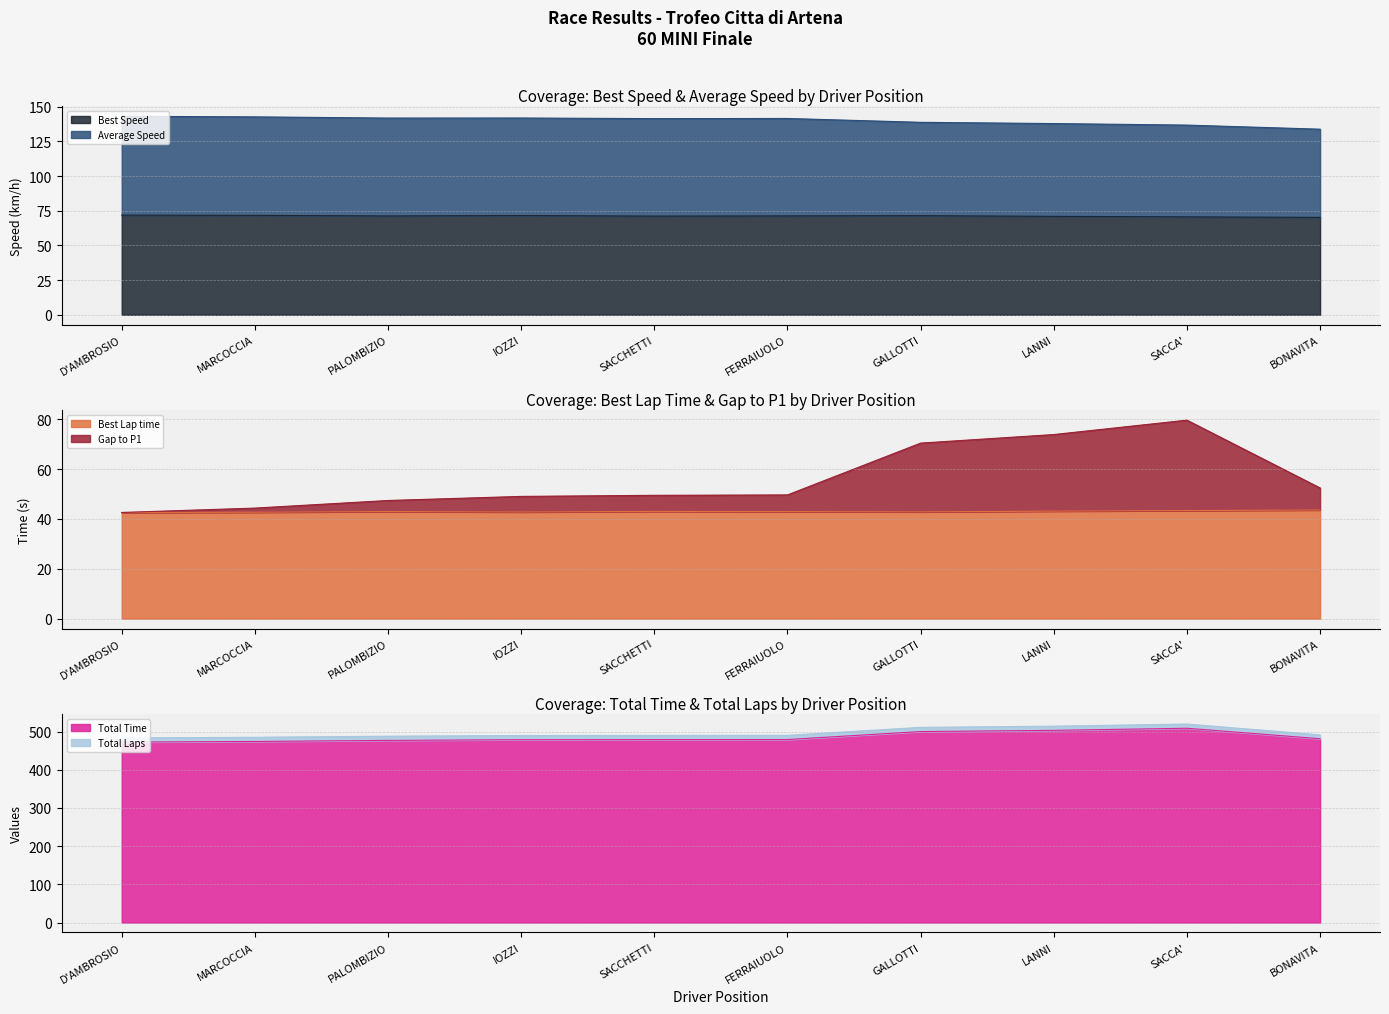

What is the average value of the Gap to P1 series?

55.9